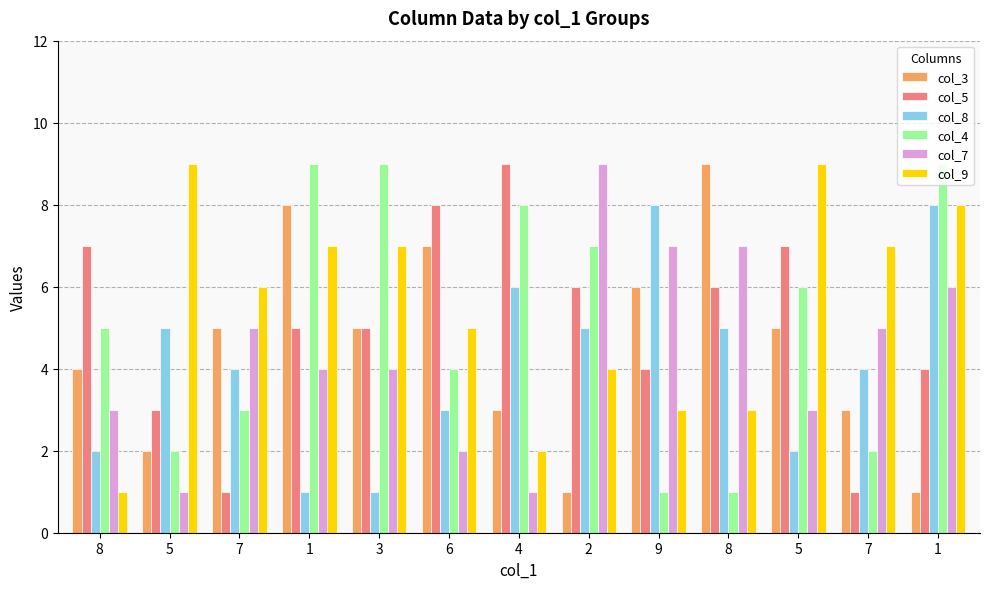

What is the difference between the maximum and minimum values in the col_9 series?

8